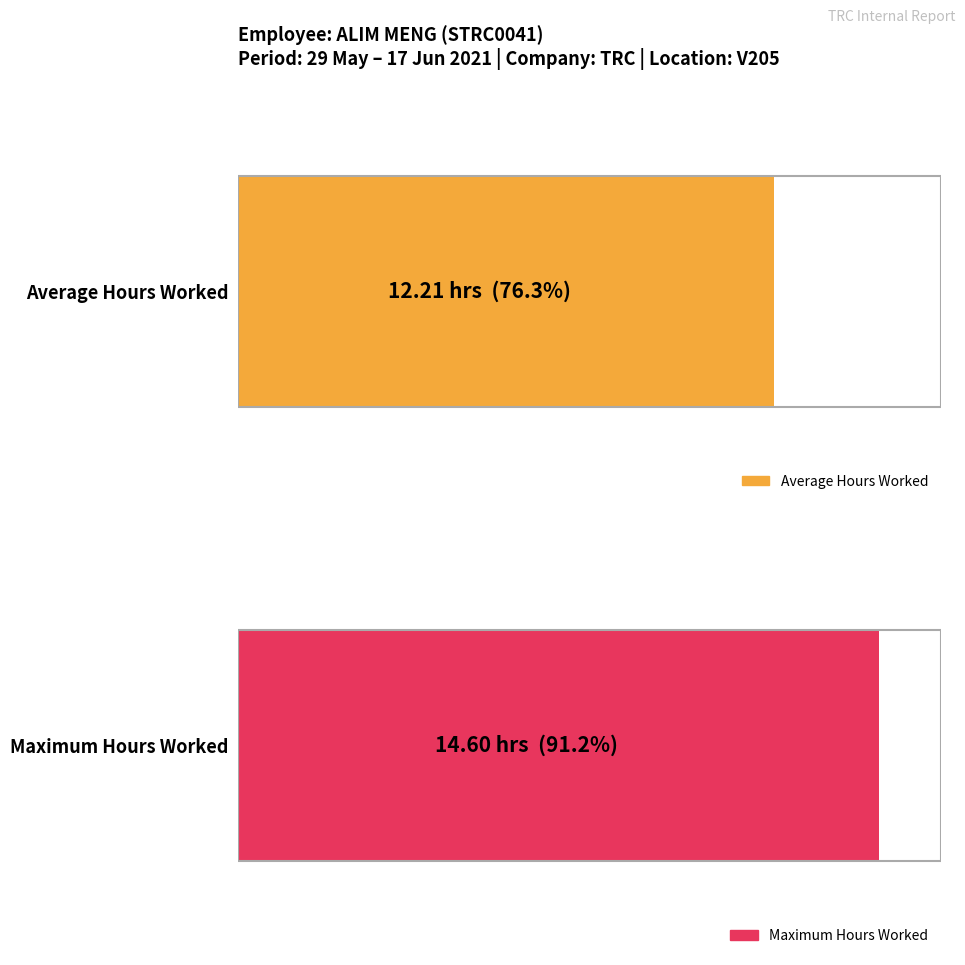

Does the chart contain any negative values?

No